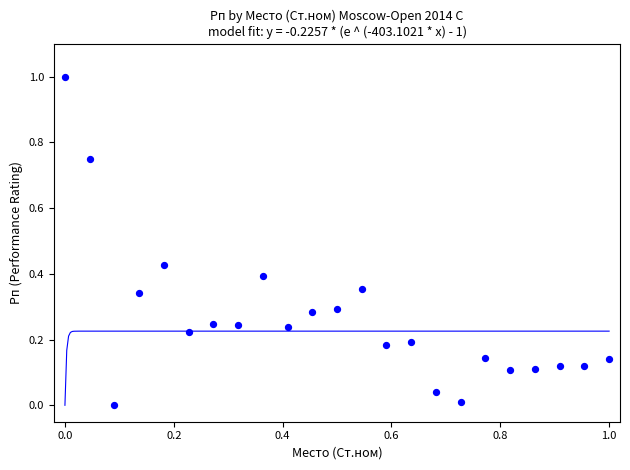

What is the range of Y values (max minus min)?

1.0